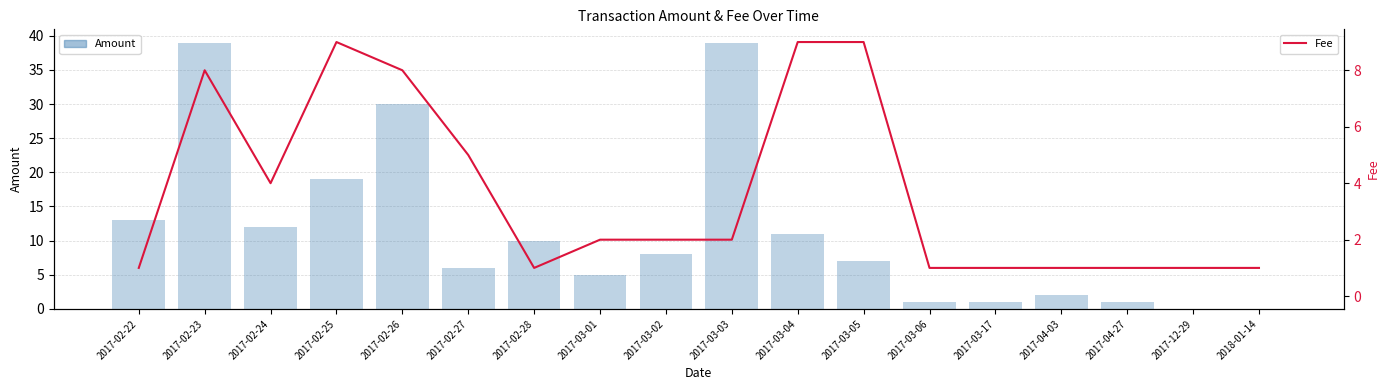

Reading left to right, transcribe all the data shown in this chart.

Amount: 2017-02-22=13.0	2017-02-23=39.0	2017-02-24=12.0	2017-02-25=19.0	2017-02-26=30.0	2017-02-27=6.0	2017-02-28=10.0	2017-03-01=5.0	2017-03-02=8.0	2017-03-03=39.0	2017-03-04=11.0	2017-03-05=7.0	2017-03-06=1.0	2017-03-17=1.0	2017-04-03=2.0	2017-04-27=1.0	2017-12-29=0.0	2018-01-14=0.0
Fee: 2017-02-22=1.0	2017-02-23=8.0	2017-02-24=4.0	2017-02-25=9.0	2017-02-26=8.0	2017-02-27=5.0	2017-02-28=1.0	2017-03-01=2.0	2017-03-02=2.0	2017-03-03=2.0	2017-03-04=9.0	2017-03-05=9.0	2017-03-06=1.0	2017-03-17=1.0	2017-04-03=1.0	2017-04-27=1.0	2017-12-29=1.0	2018-01-14=1.0